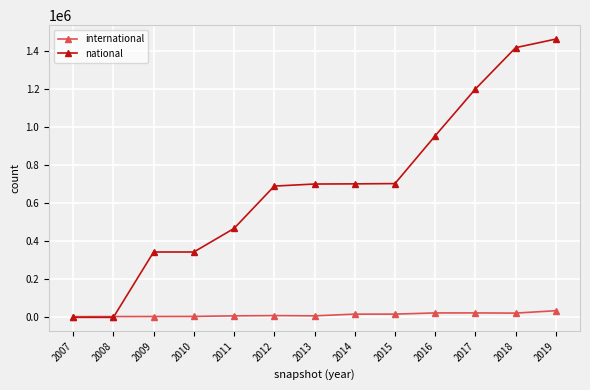

How many categories are shown in the chart?

13